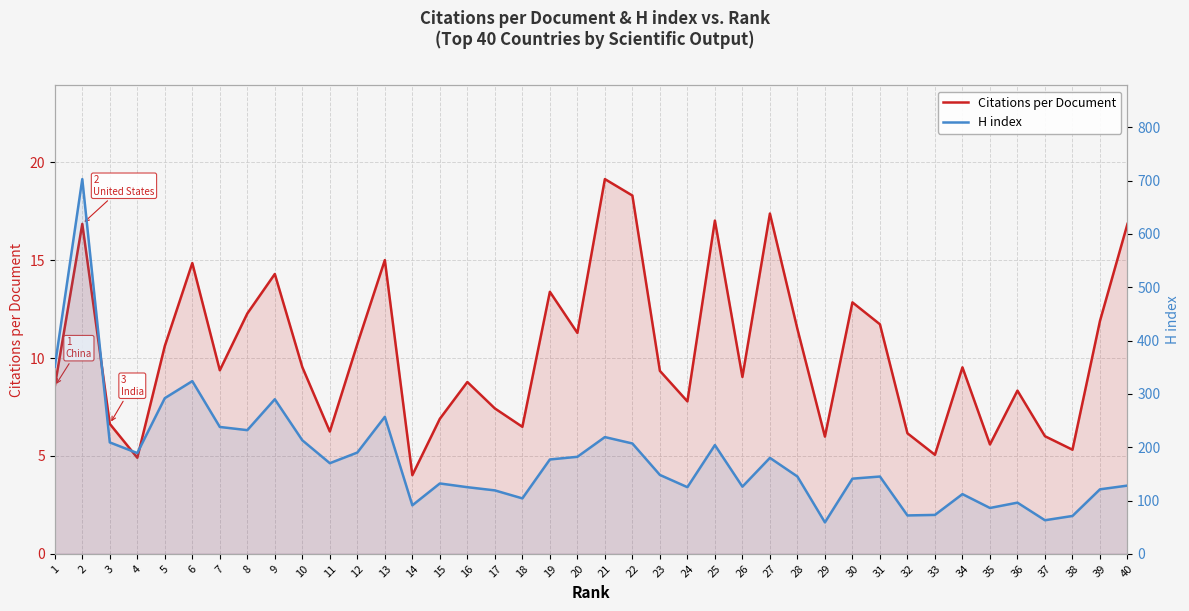

How many interior local valleys does the H index series have?

11